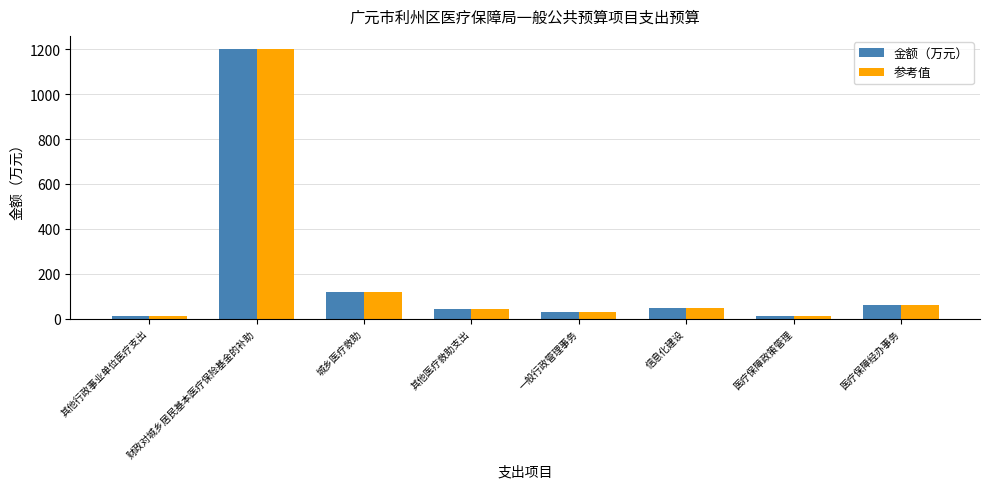

What is the average value of the 参考值 series?

189.6